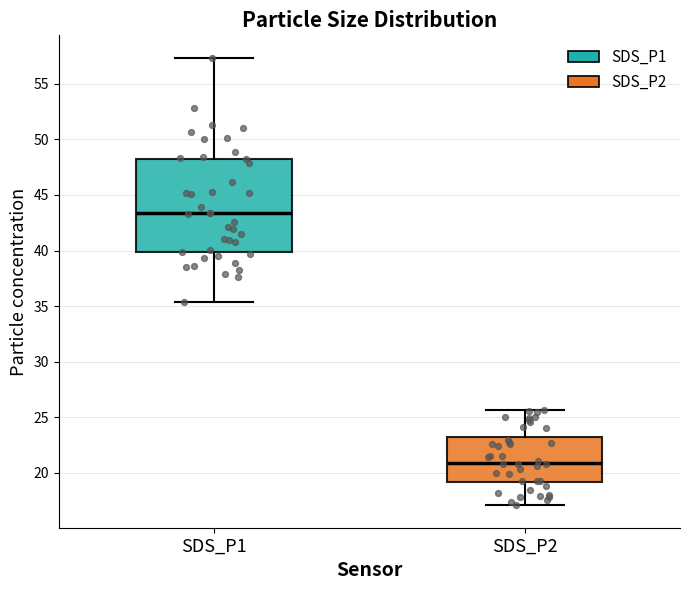

Reading left to right, transcribe this box plot: for each box, give where its median line is, the range the box spans, and where its two whiskers end, as read against the y-axis. The values are not printed on the chart, so give them approximately, as read against the axis.

SDS_P1: median 43.5, box 40.0 to 48.0, whiskers 35.5 to 57.5
SDS_P2: median 21.0, box 19.0 to 23.0, whiskers 17.0 to 25.5